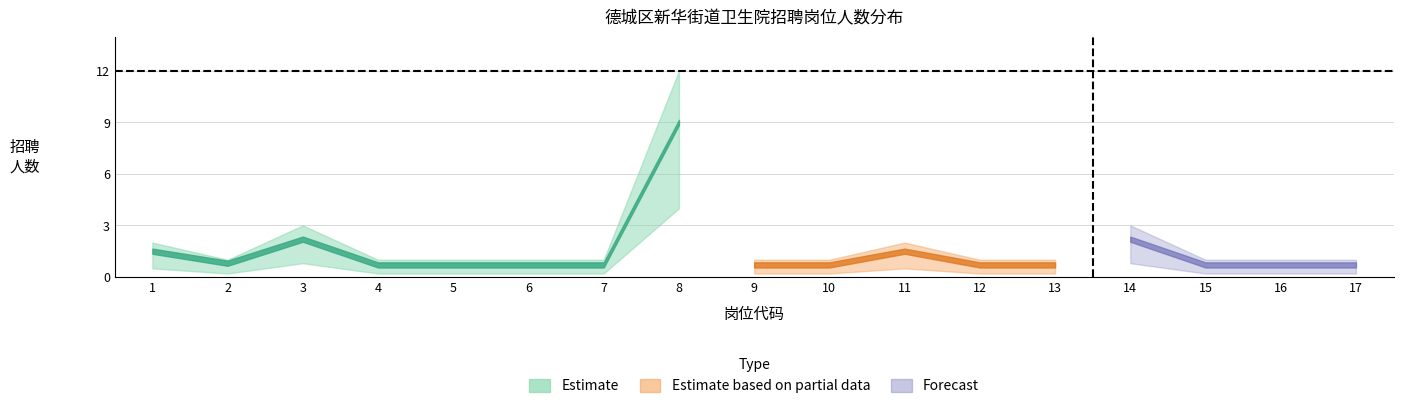

What is the difference between the highest and lowest values at 17?

0.8